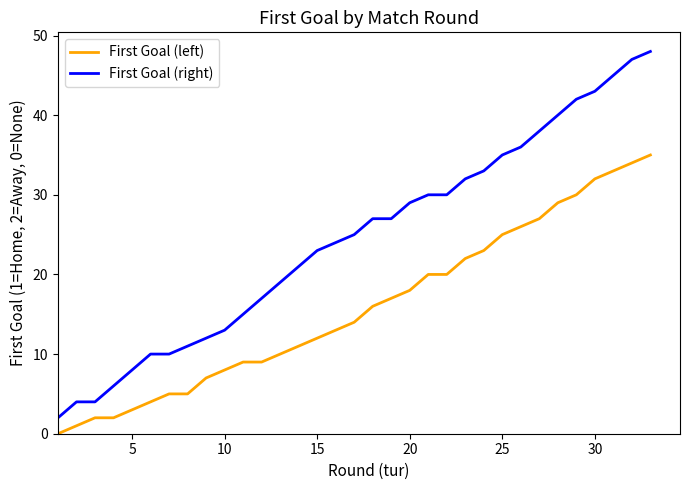

Which series has the largest range (max minus min)?

First Goal (right)